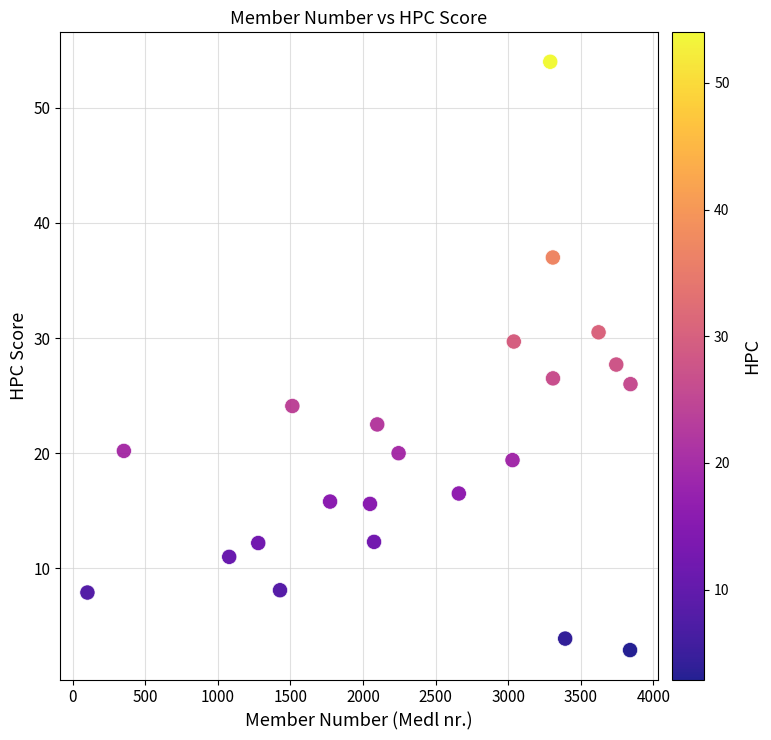

What is the range of X values (max minus min)?

3742.0